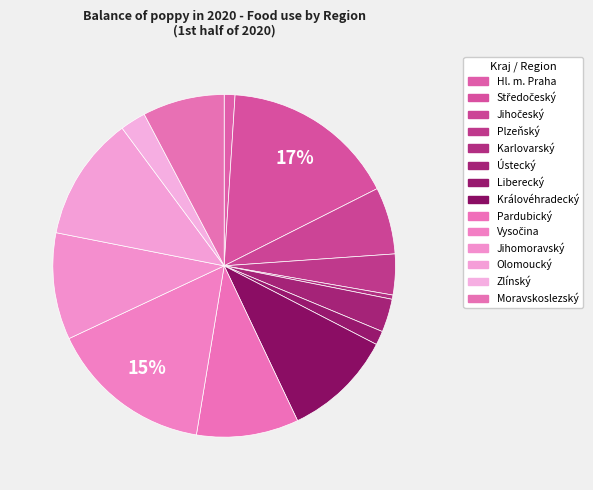

To the nearest percent, what is the difference between the Královéhradecký and Středočeský slice percentages?

6%